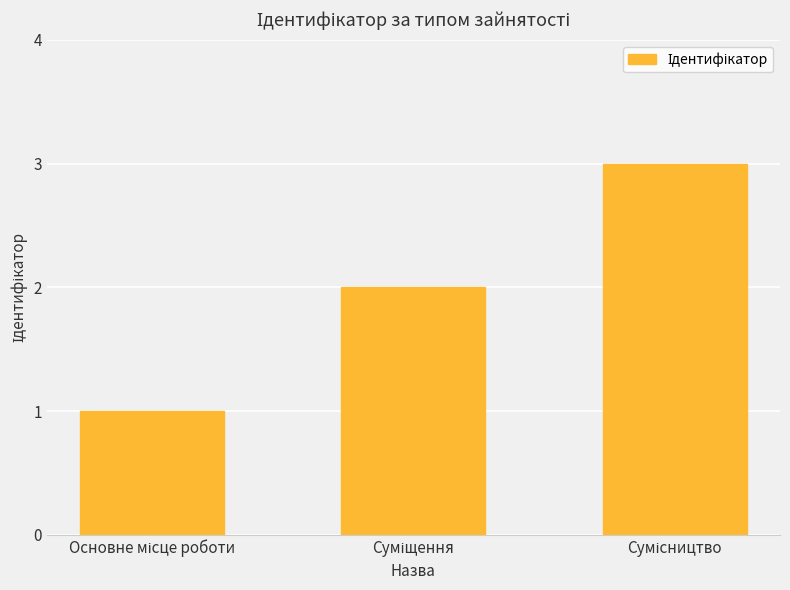

What is the label of the 3rd bar from the left?

Сумісництво